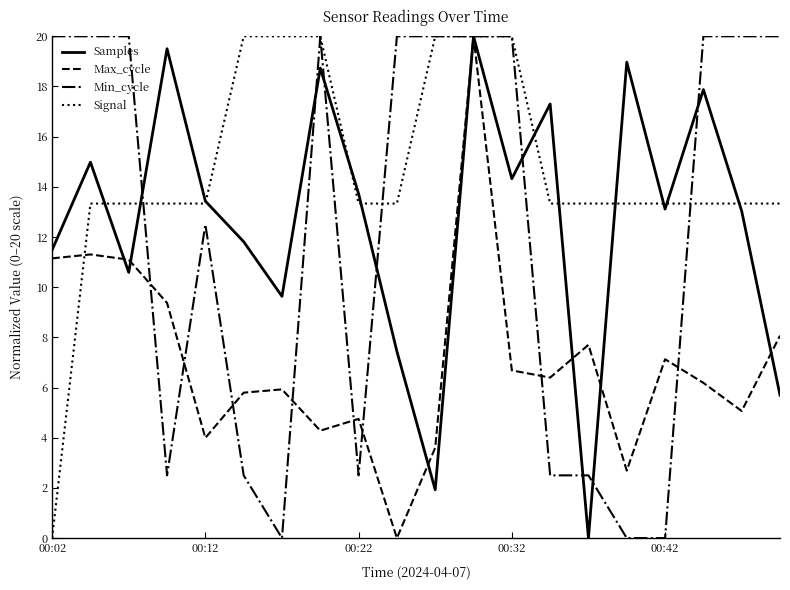

Which series has the largest total across all categories?

Signal